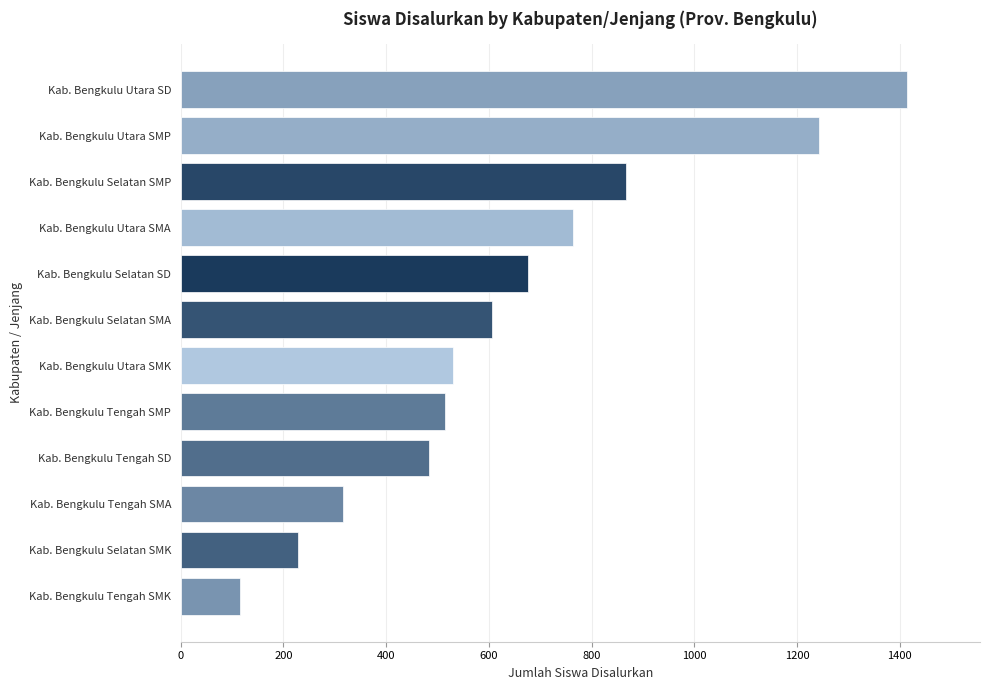

Rank the categories by value from highest to lowest.

Kab. Bengkulu Utara SD, Kab. Bengkulu Utara SMP, Kab. Bengkulu Selatan SMP, Kab. Bengkulu Utara SMA, Kab. Bengkulu Selatan SD, Kab. Bengkulu Selatan SMA, Kab. Bengkulu Utara SMK, Kab. Bengkulu Tengah SMP, Kab. Bengkulu Tengah SD, Kab. Bengkulu Tengah SMA, Kab. Bengkulu Selatan SMK, Kab. Bengkulu Tengah SMK